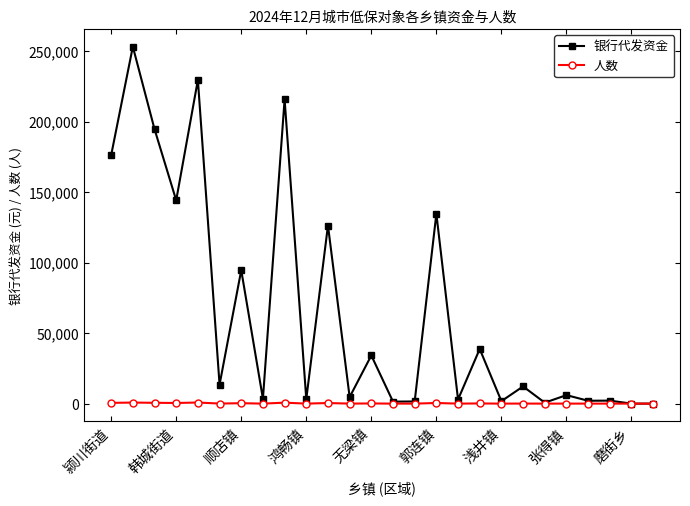

List the series in order of their peak value, highest first.

银行代发资金, 人数